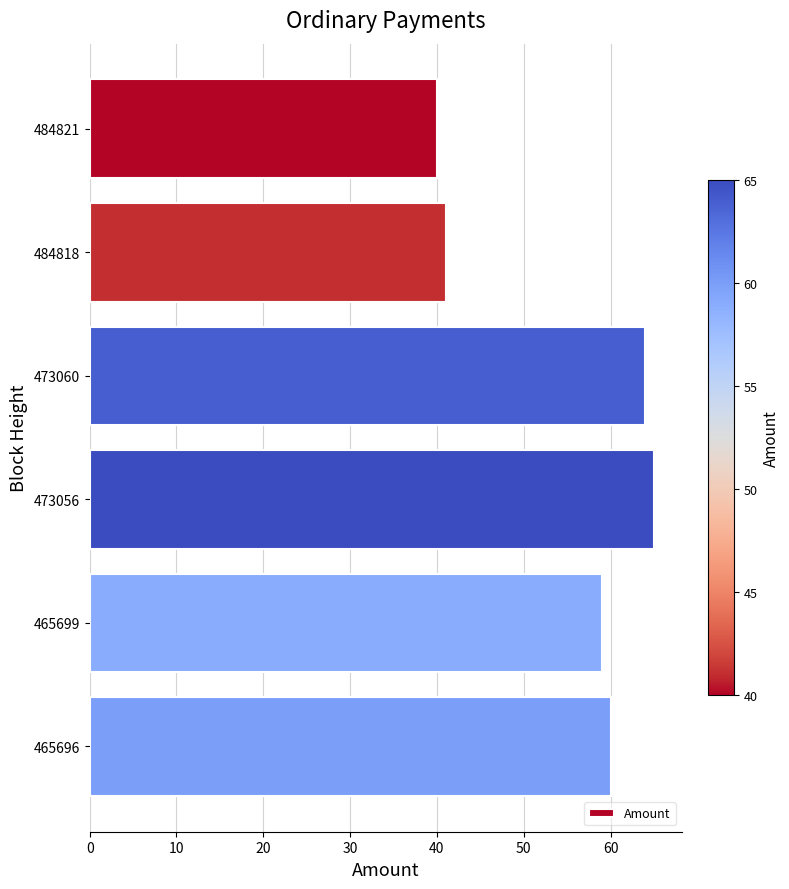

Which has a higher value, 473060 or 484821?

473060